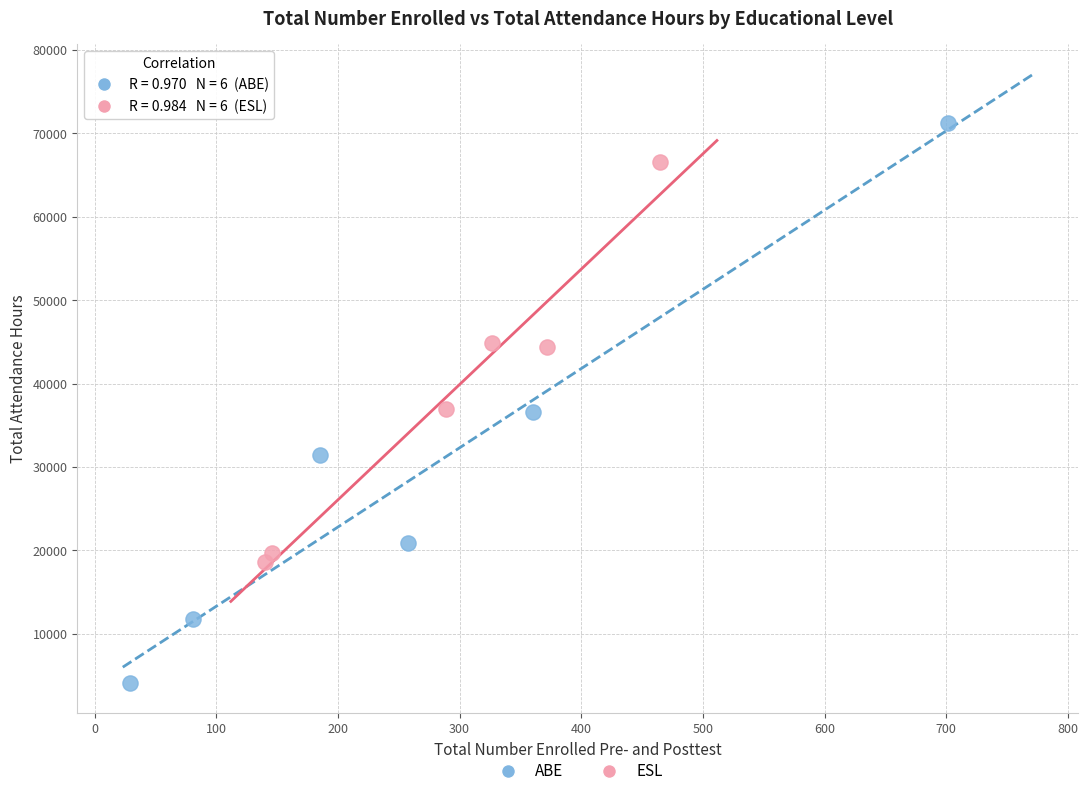

Which series reaches the minimum Y coordinate?

ABE